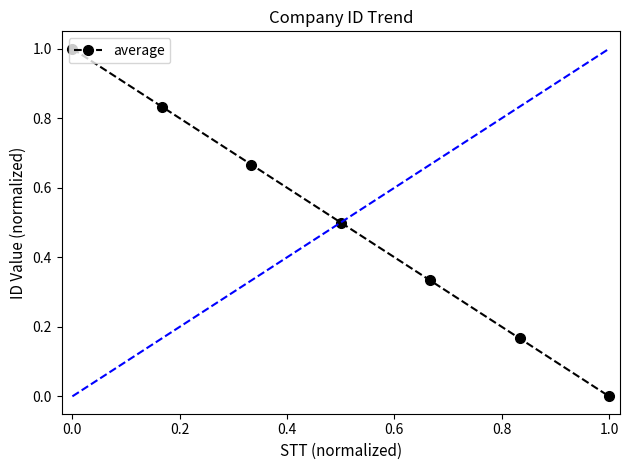

What is the highest value of the average series?

1.0